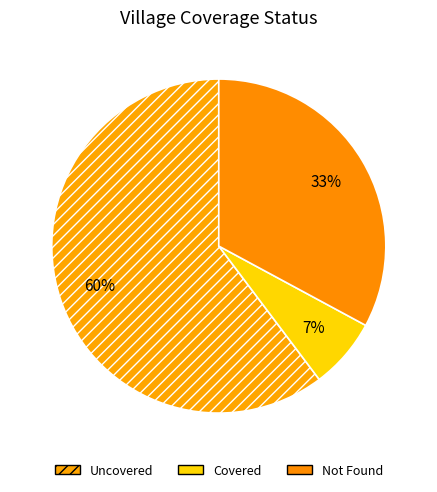

To the nearest percent, what is the difference between the largest and smallest slice percentages?

53%